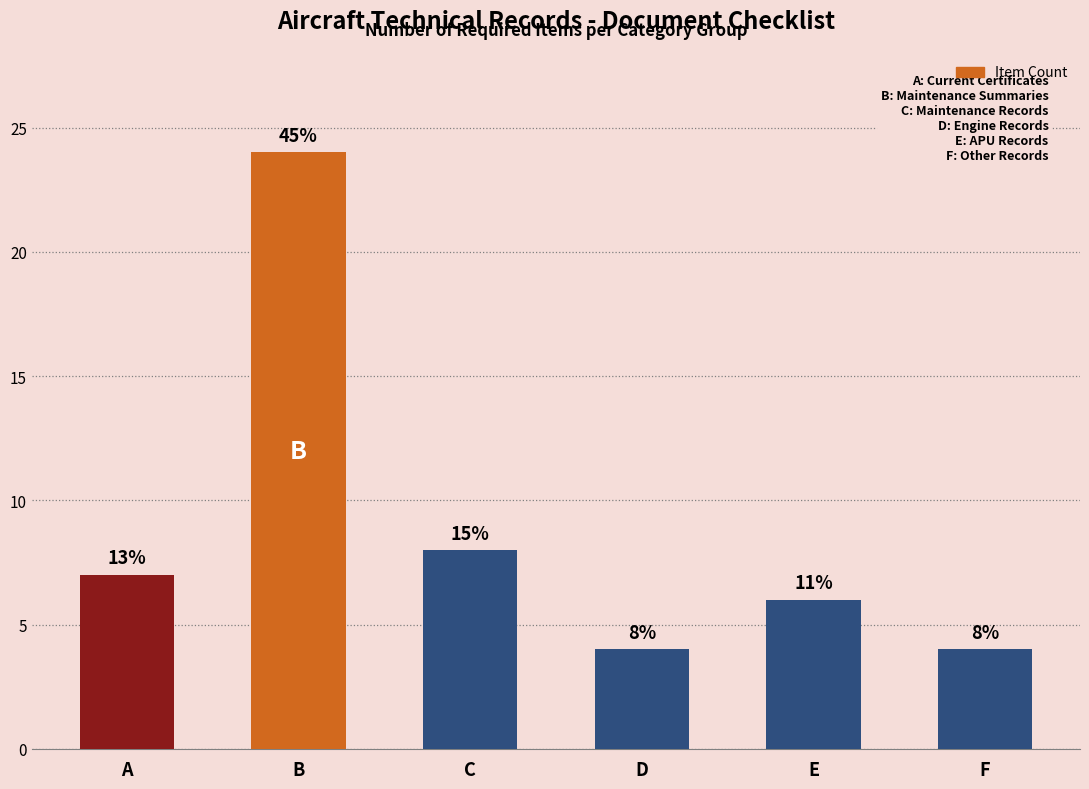

True or false: the data shows 11 at E.

False